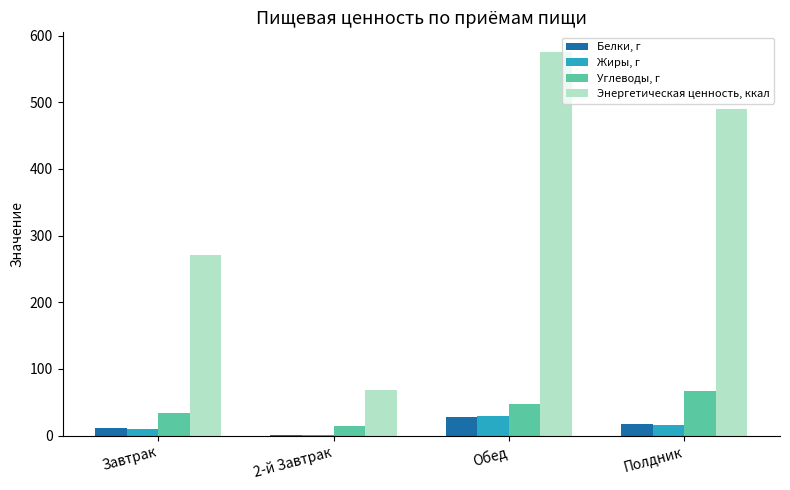

What value does the Углеводы, г series have at 2-й Завтрак?

14.3